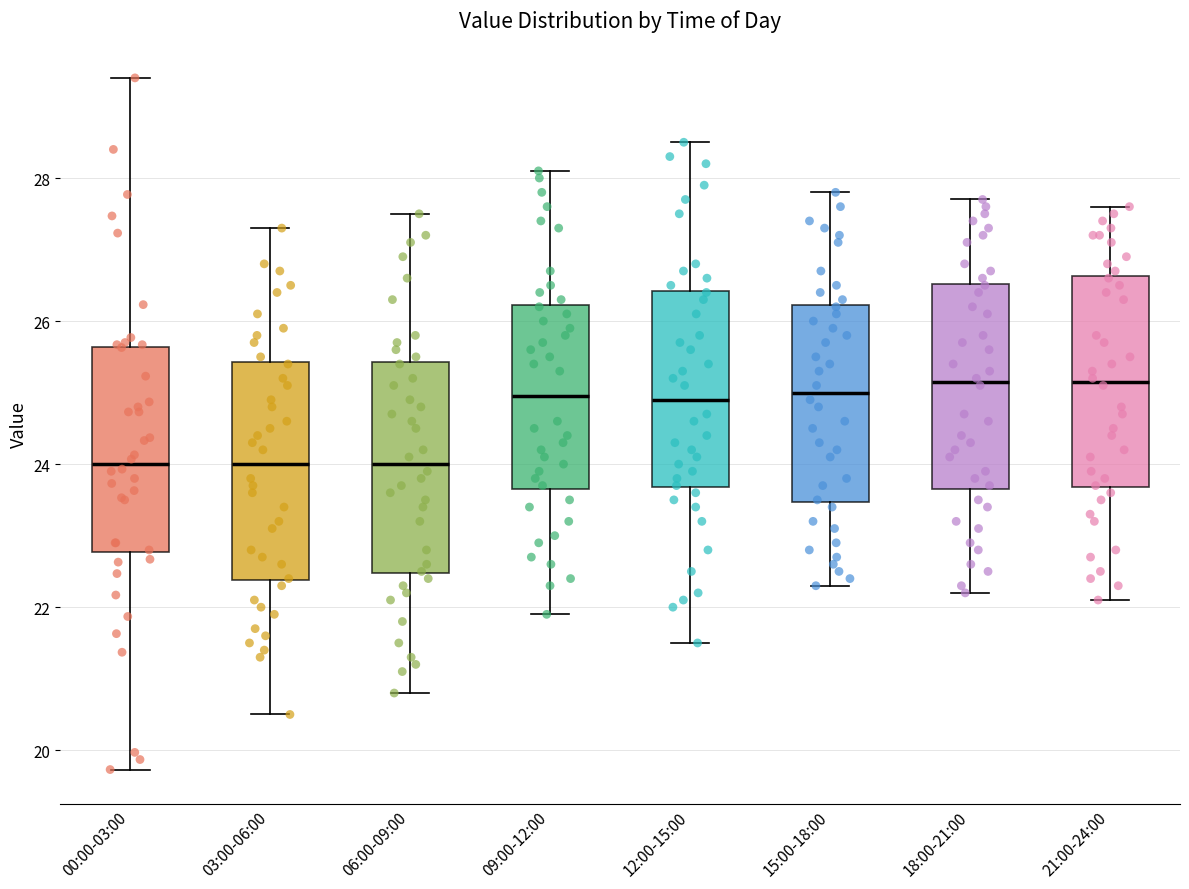

Reading left to right, read every box against the y-axis: the position of its median line, the range the box covers, and the ends of its whiskers. The values are not printed on the chart, so give them approximately, as read against the axis.

00:00-03:00: median 24.0, box 22.8 to 25.6, whiskers 19.8 to 29.4
03:00-06:00: median 24.0, box 22.4 to 25.4, whiskers 20.6 to 27.4
06:00-09:00: median 24.0, box 22.4 to 25.4, whiskers 20.8 to 27.6
09:00-12:00: median 25.0, box 23.6 to 26.2, whiskers 22.0 to 28.2
12:00-15:00: median 25.0, box 23.6 to 26.4, whiskers 21.6 to 28.6
15:00-18:00: median 25.0, box 23.4 to 26.2, whiskers 22.4 to 27.8
18:00-21:00: median 25.2, box 23.6 to 26.6, whiskers 22.2 to 27.8
21:00-24:00: median 25.2, box 23.6 to 26.6, whiskers 22.2 to 27.6